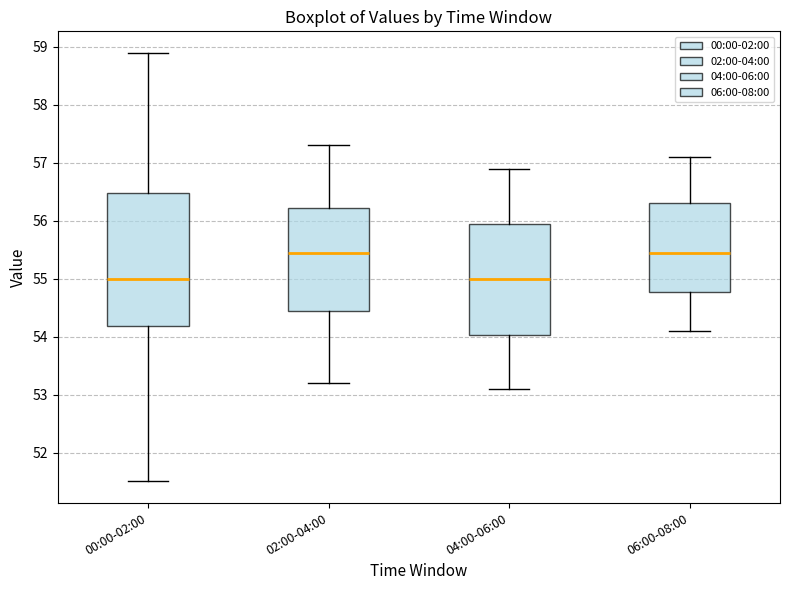

Where is the lower edge of the box for 04:00-06:00 on the y-axis? The values are not printed on the chart, so give them approximately, as read against the axis.

54.0